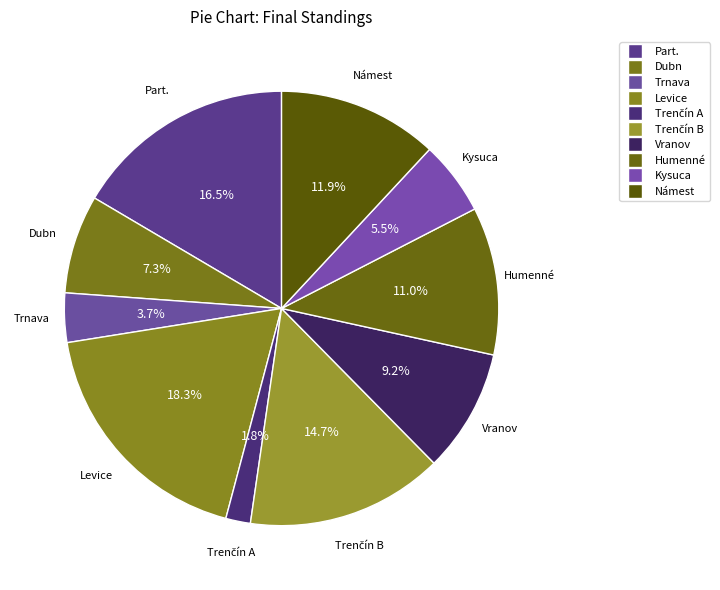

Count the number of slices in the pie.

10